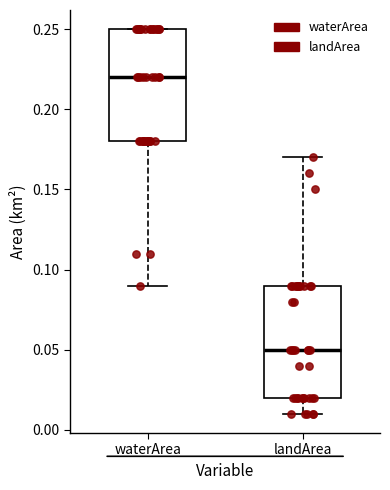

Which box has the highest median line?

waterArea